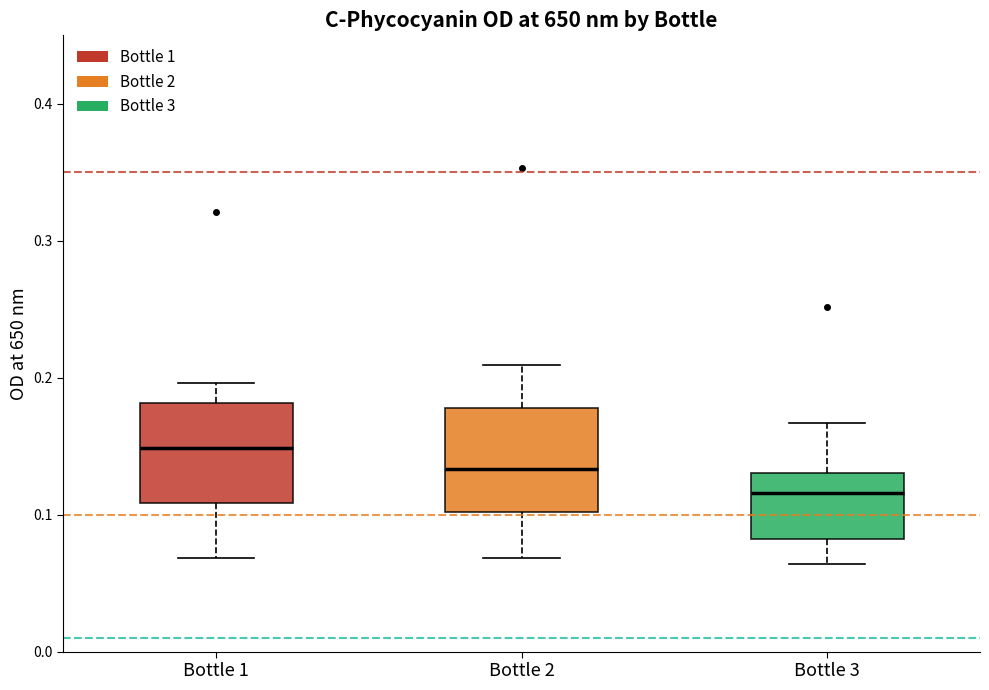

Reading left to right, transcribe this box plot: for each box, give where its median line is, the range the box spans, and where its two whiskers end, as read against the y-axis. The values are not printed on the chart, so give them approximately, as read against the axis.

Bottle 1: median 0.15, box 0.11 to 0.18, whiskers 0.07 to 0.20
Bottle 2: median 0.13, box 0.10 to 0.18, whiskers 0.07 to 0.21
Bottle 3: median 0.12, box 0.08 to 0.13, whiskers 0.06 to 0.17